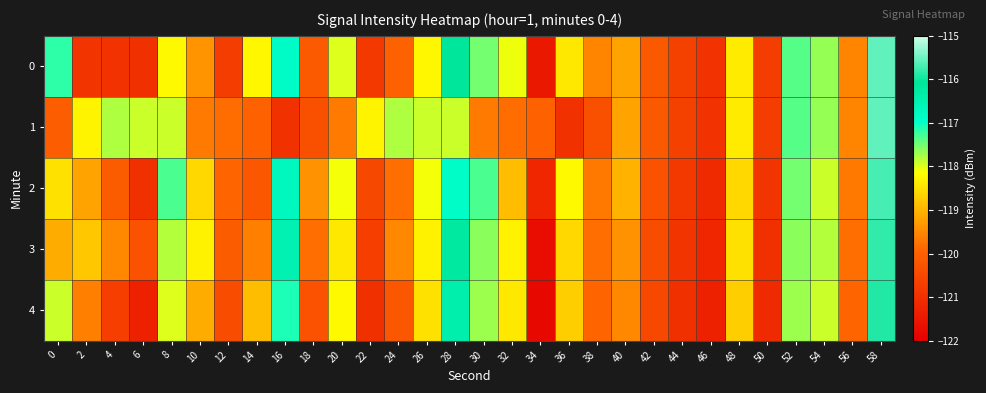

Between 32 and 6, which is larger?

32